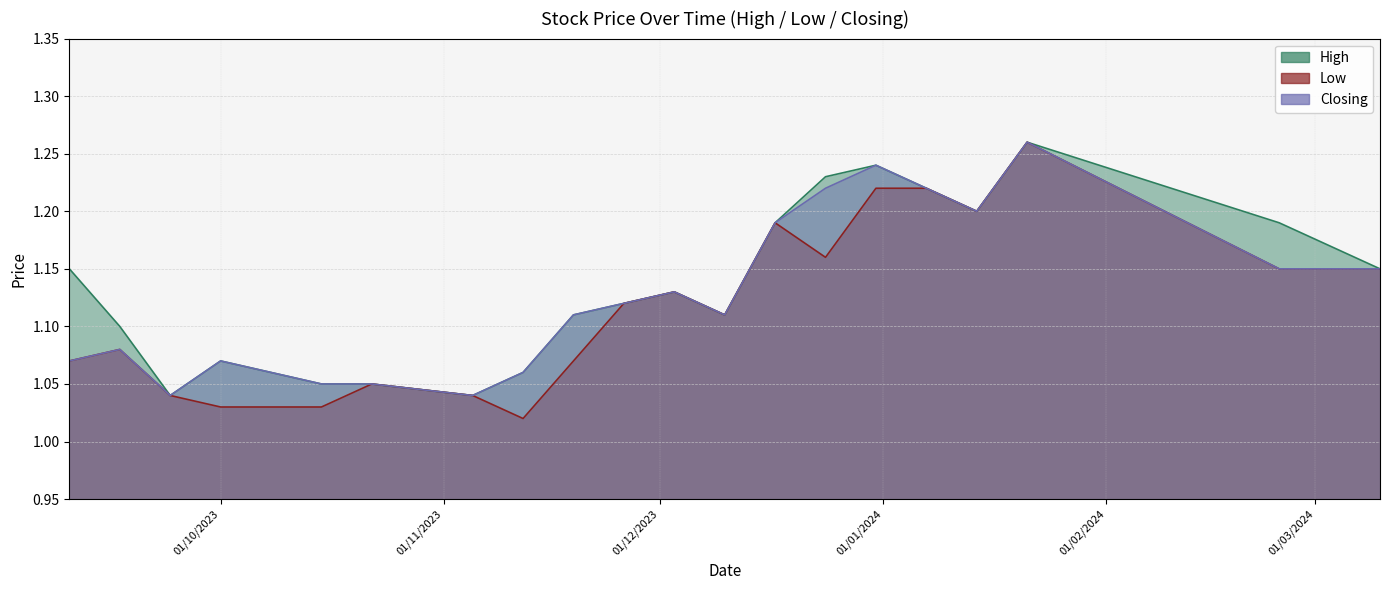

Which series has the largest total across all categories?

High